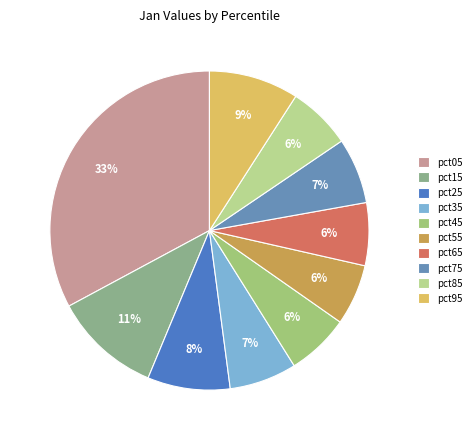

Rank the categories by value from highest to lowest.

pct05, pct15, pct95, pct25, pct35, pct75, pct85, pct65, pct45, pct55